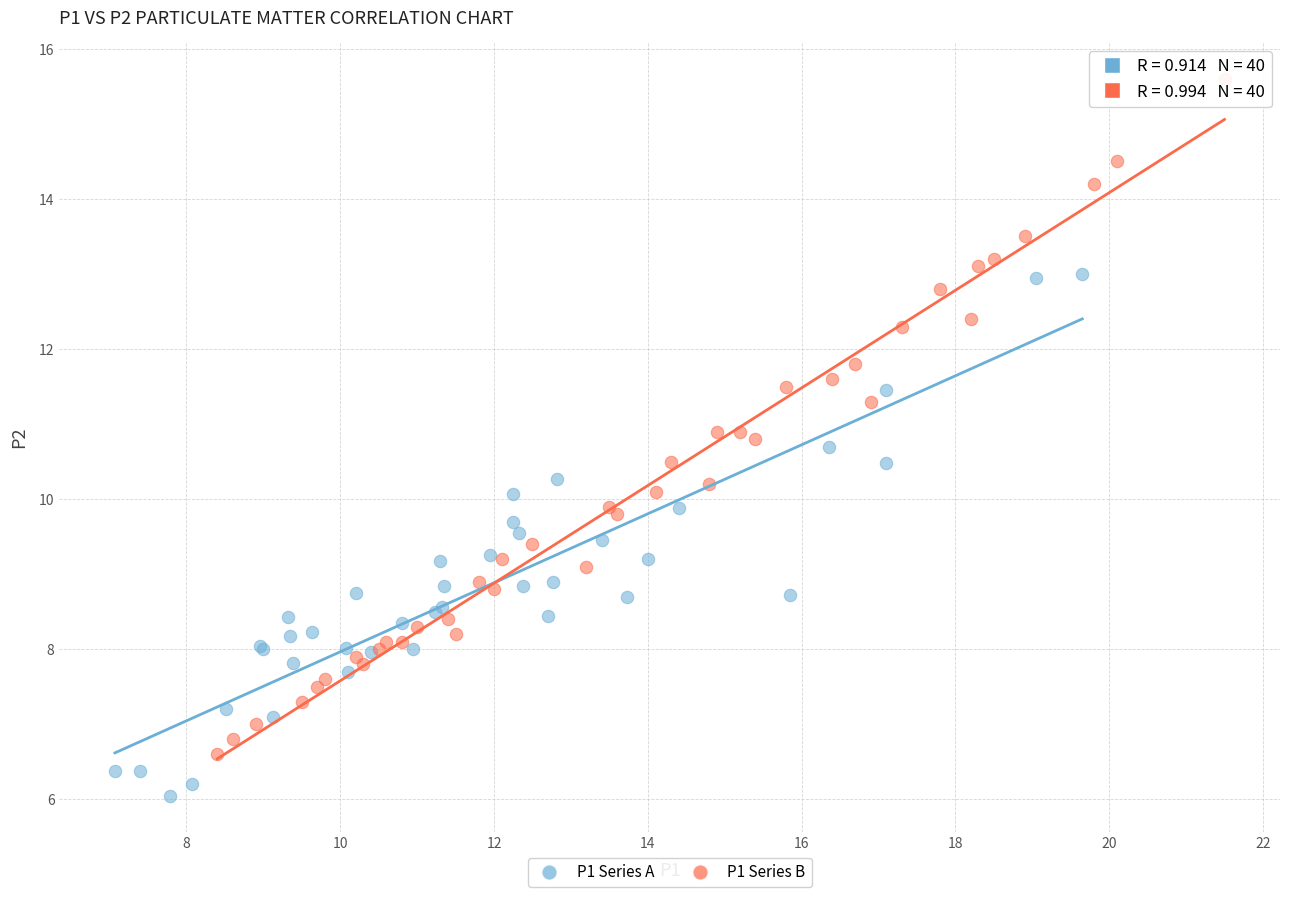

Which series reaches the minimum Y coordinate?

P1 Series A